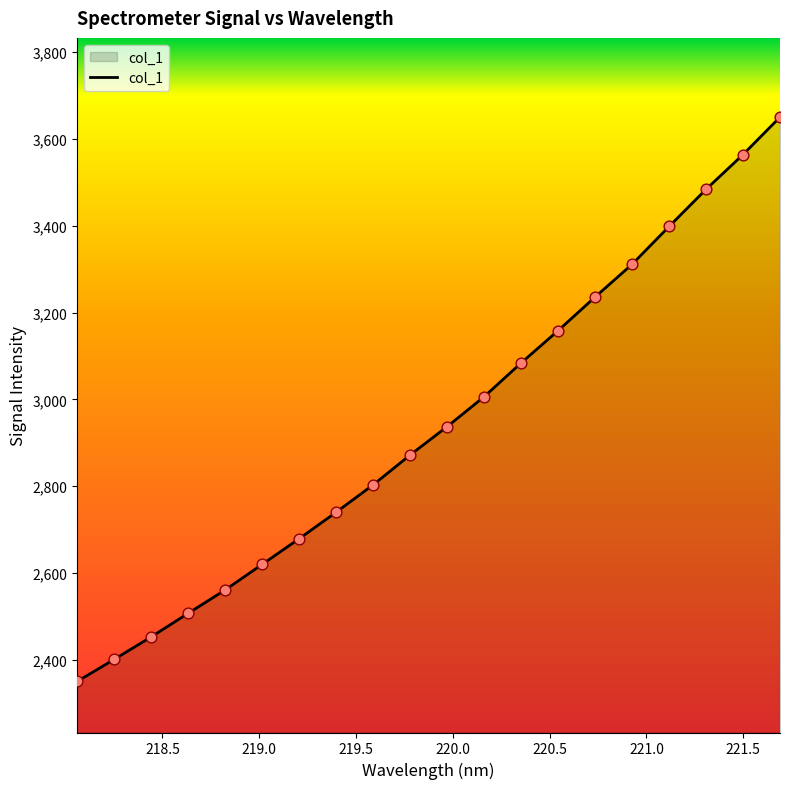

What is the maximum value shown in the chart?

3649.9